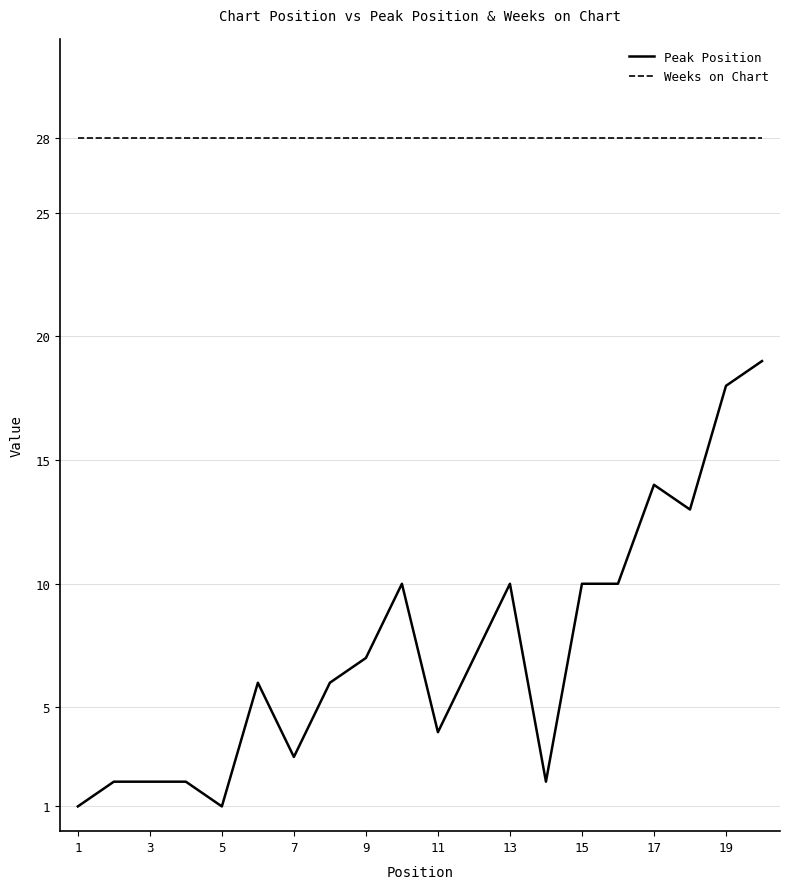

What is the maximum value for Weeks on Chart?

28